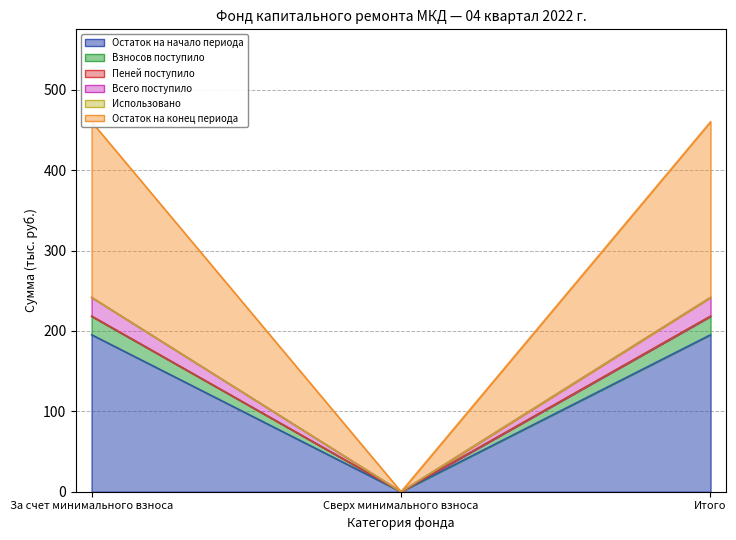

How many data points in Остаток на конец периода are less than 241?

1